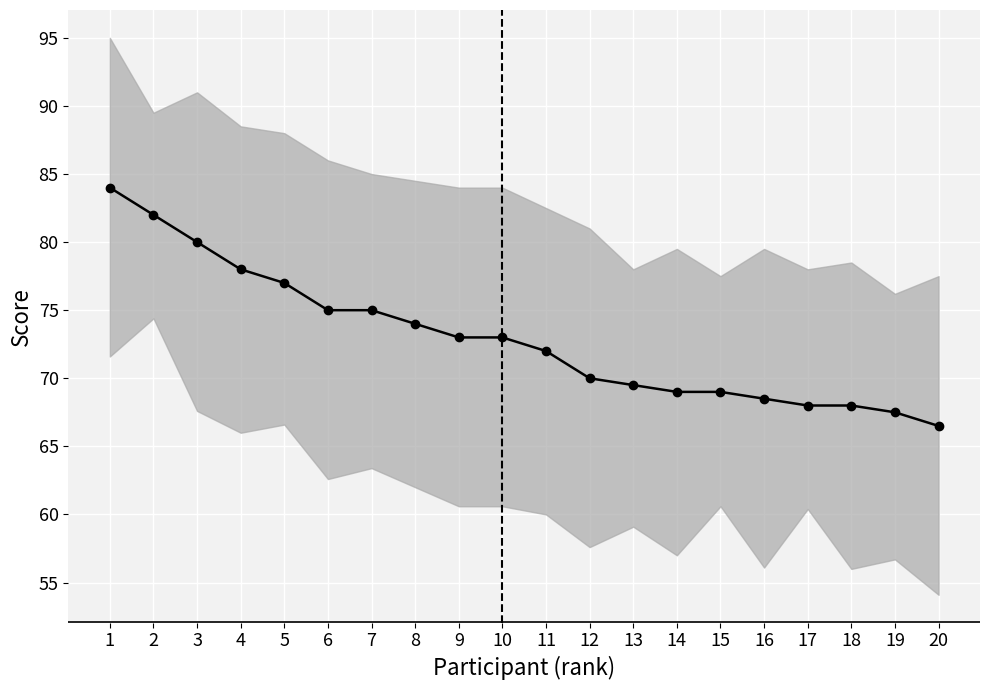

Which label corresponds to the largest value in the chart?

1